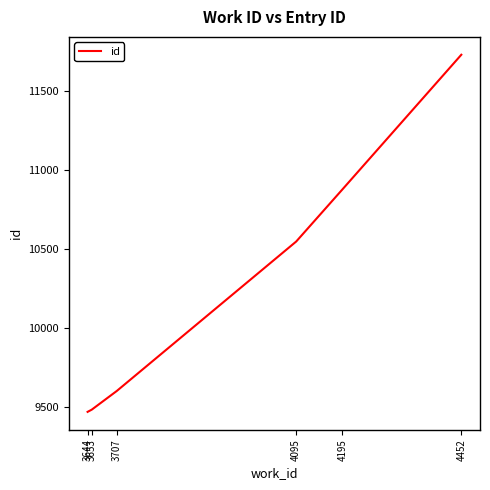

What is the difference between the second highest and minimum values?

1408